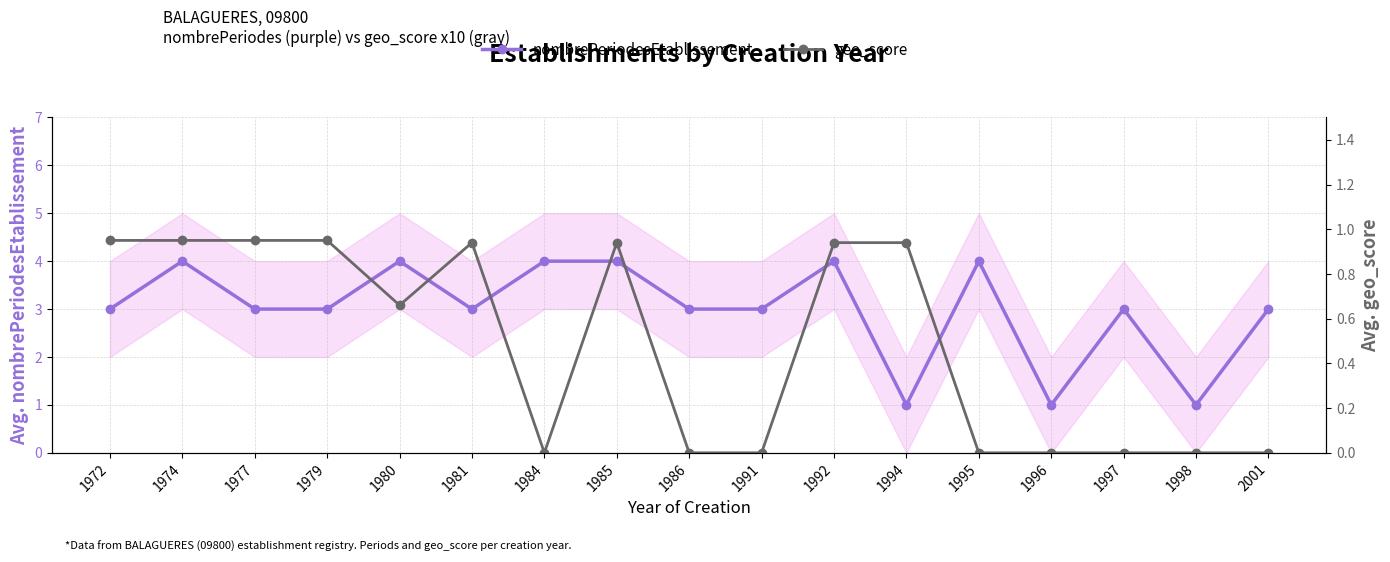

Rank the categories by geo_score value from highest to lowest.

1972, 1974, 1977, 1979, 1981, 1985, 1992, 1994, 1980, 1984, 1986, 1991, 1995, 1996, 1997, 1998, 2001